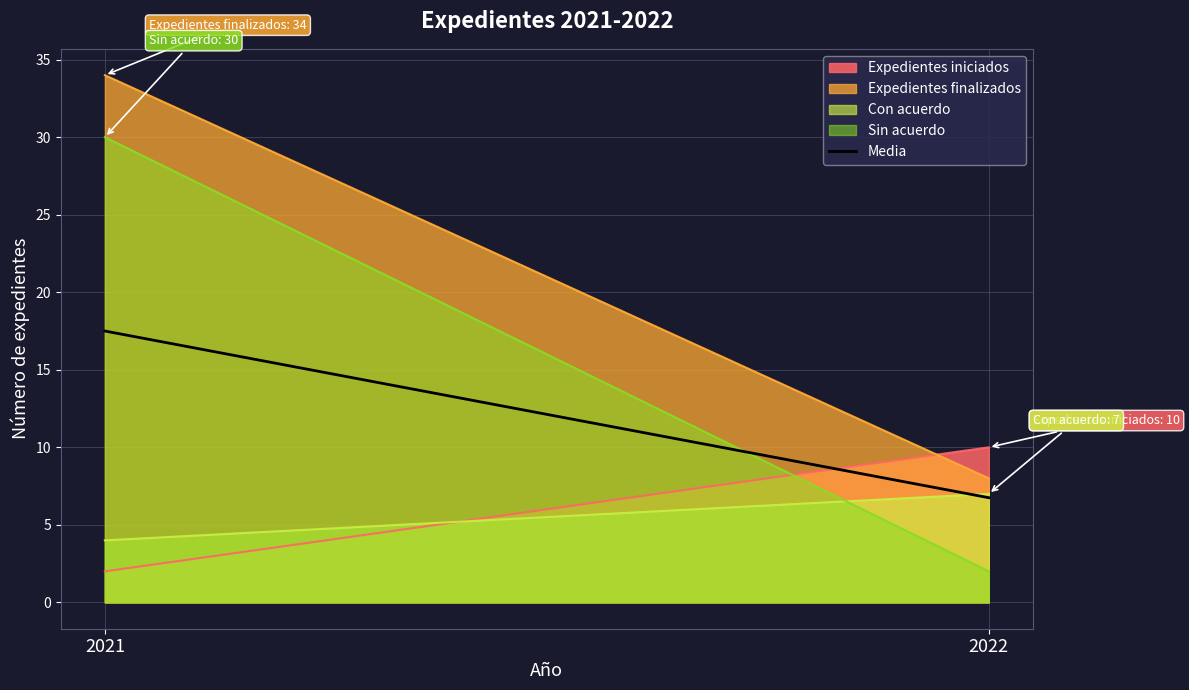

What is the sum of all Expedientes iniciados values?

12